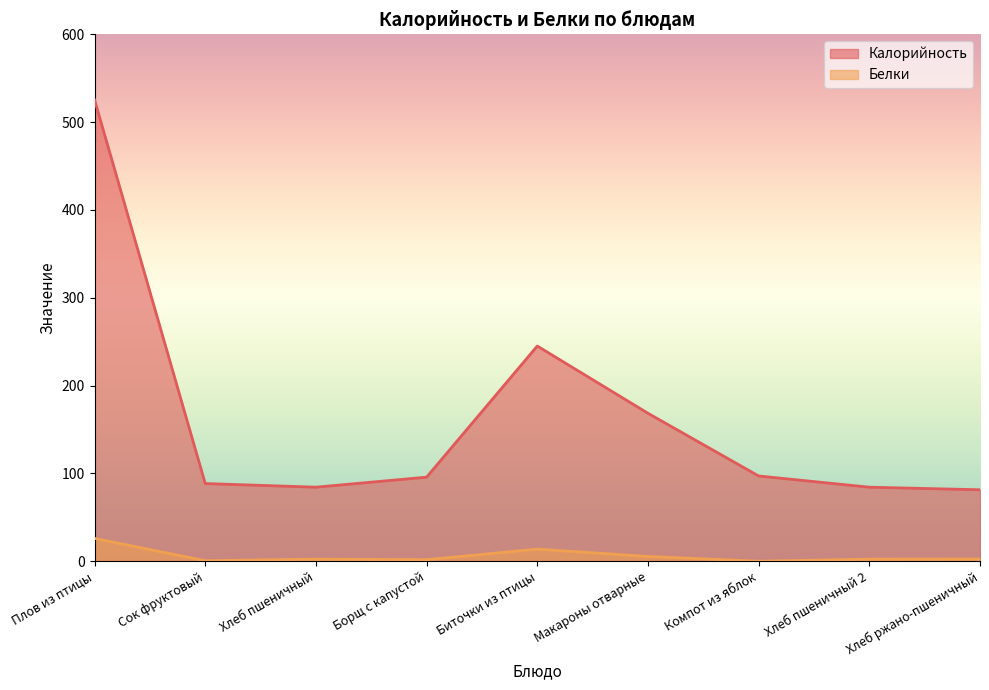

Is it true that Калорийность equals 755.5 at Плов из птицы?

False